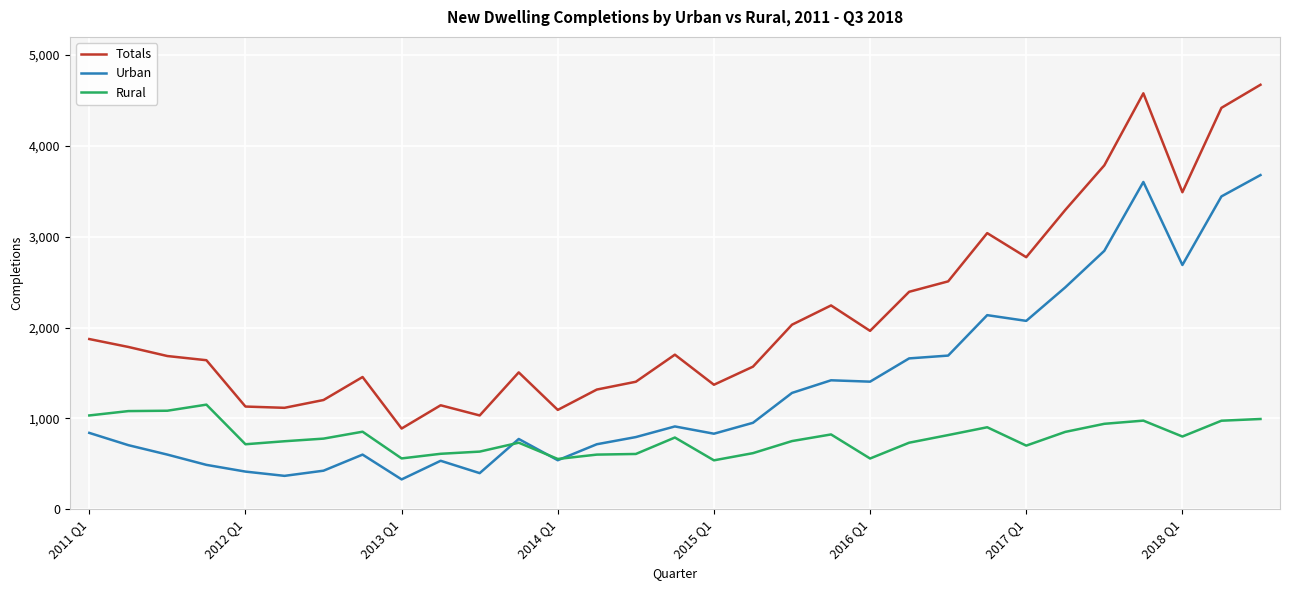

What are all the series names shown in the legend?

Totals, Urban, Rural